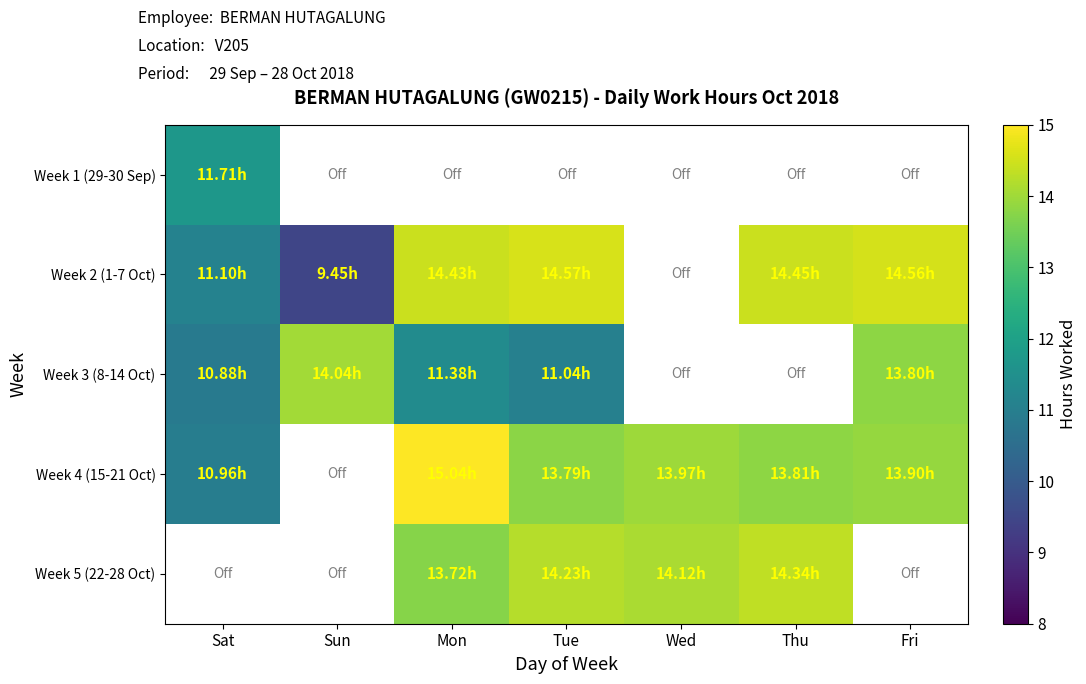

Count the number of data series in this chart.

5